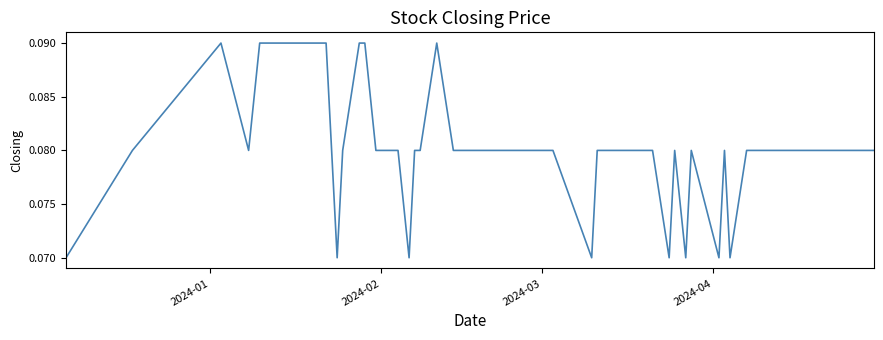

What is the value of the 37th point from the left?

0.1